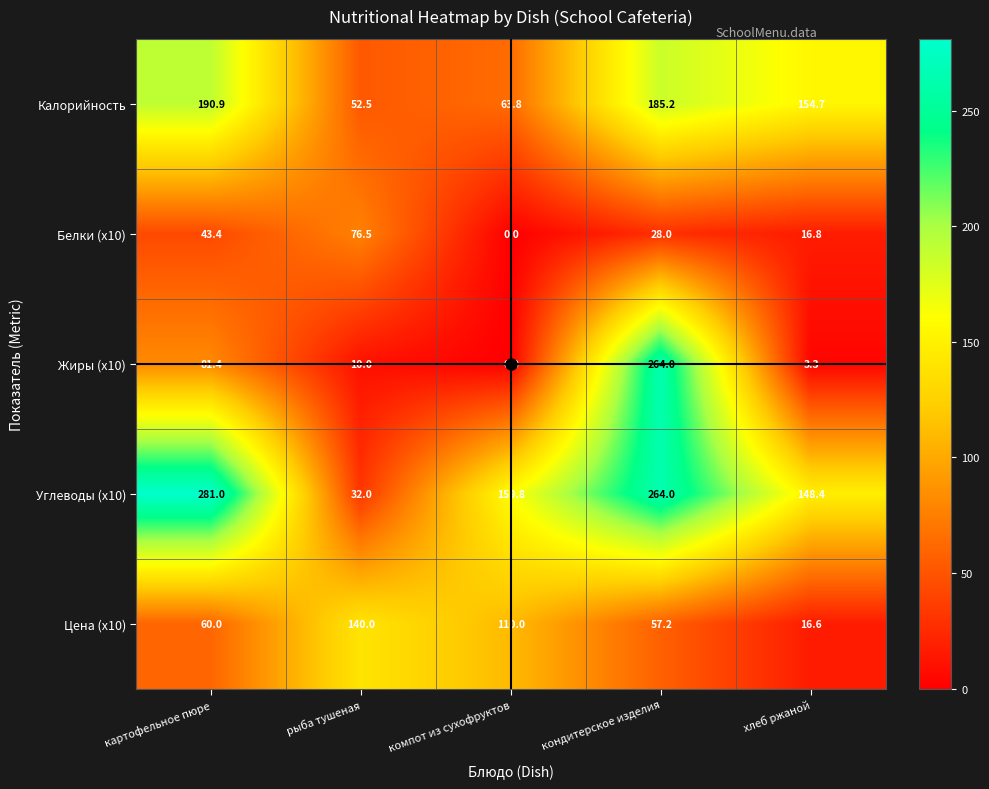

Which series has the widest spread of values?

Жиры (x10)